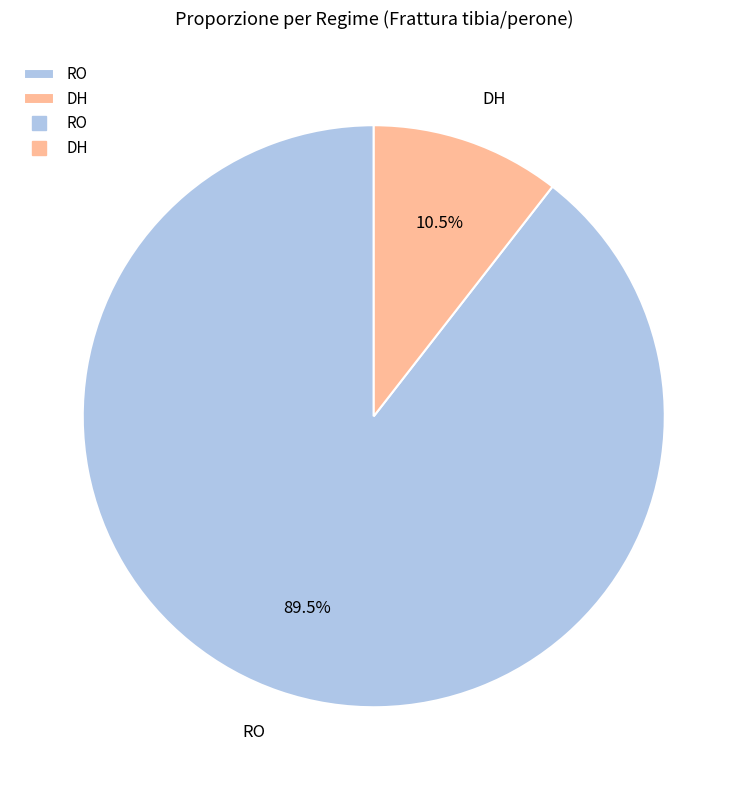

Which slice is the largest?

RO